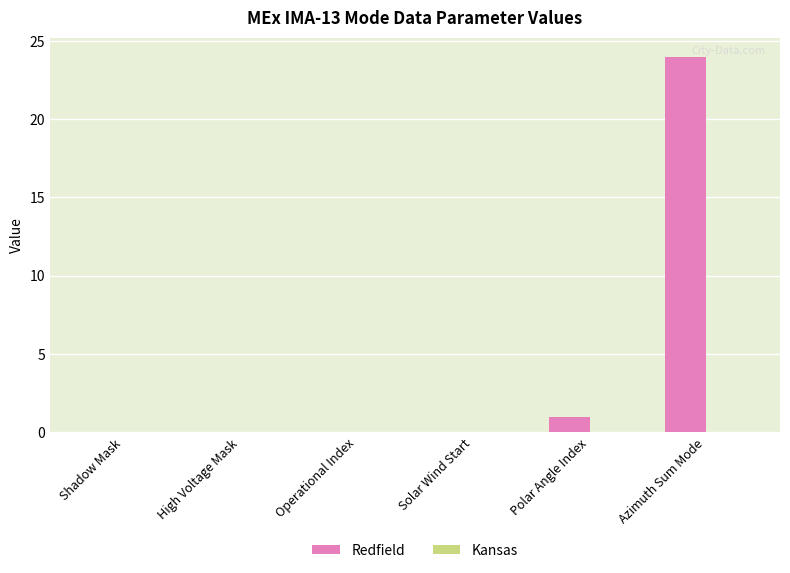

What is the sum of all values?

25